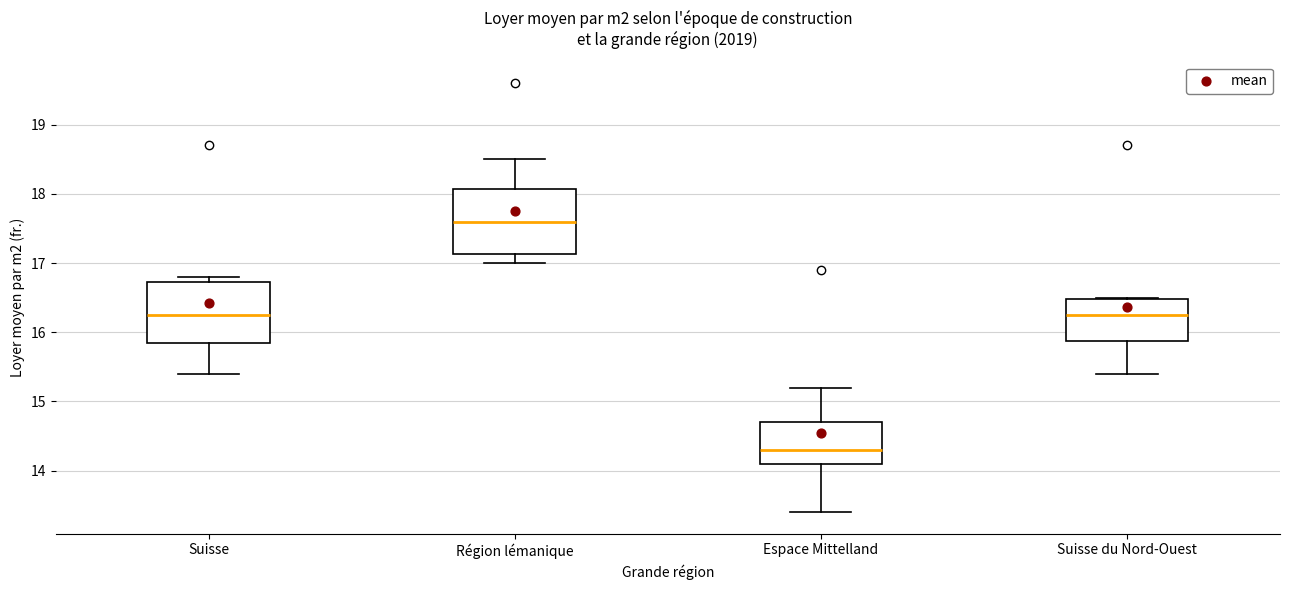

Reading left to right, read every box against the y-axis: the position of its median line, the range the box covers, and the ends of its whiskers. The values are not printed on the chart, so give them approximately, as read against the axis.

Suisse: median 16.3, box 15.9 to 16.7, whiskers 15.4 to 16.8
Région lémanique: median 17.6, box 17.1 to 18.1, whiskers 17.0 to 18.5
Espace Mittelland: median 14.3, box 14.1 to 14.7, whiskers 13.4 to 15.2
Suisse du Nord-Ouest: median 16.3, box 15.9 to 16.5, whiskers 15.4 to 16.5